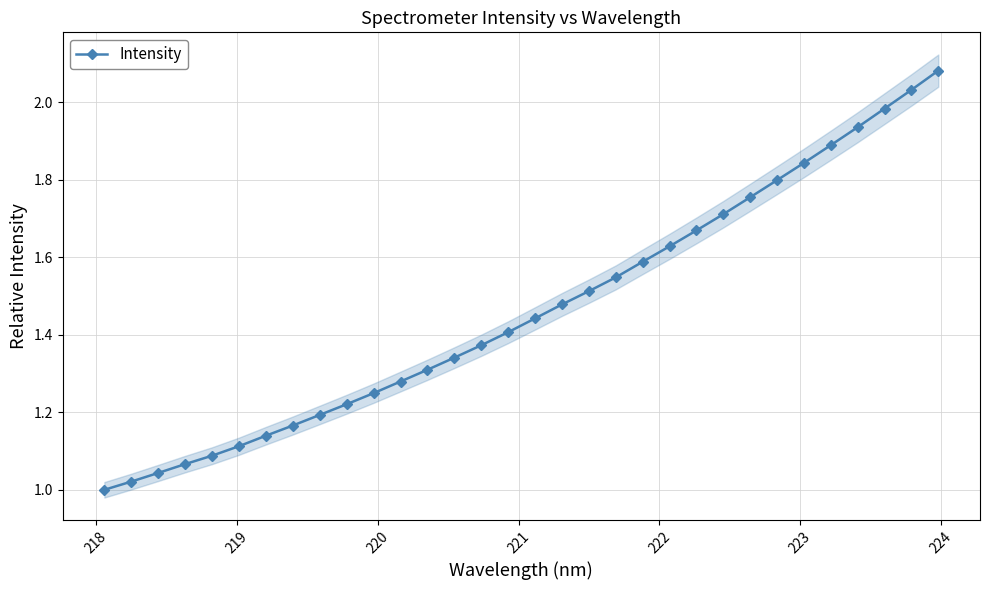

How many data points in Intensity are above 1?

31